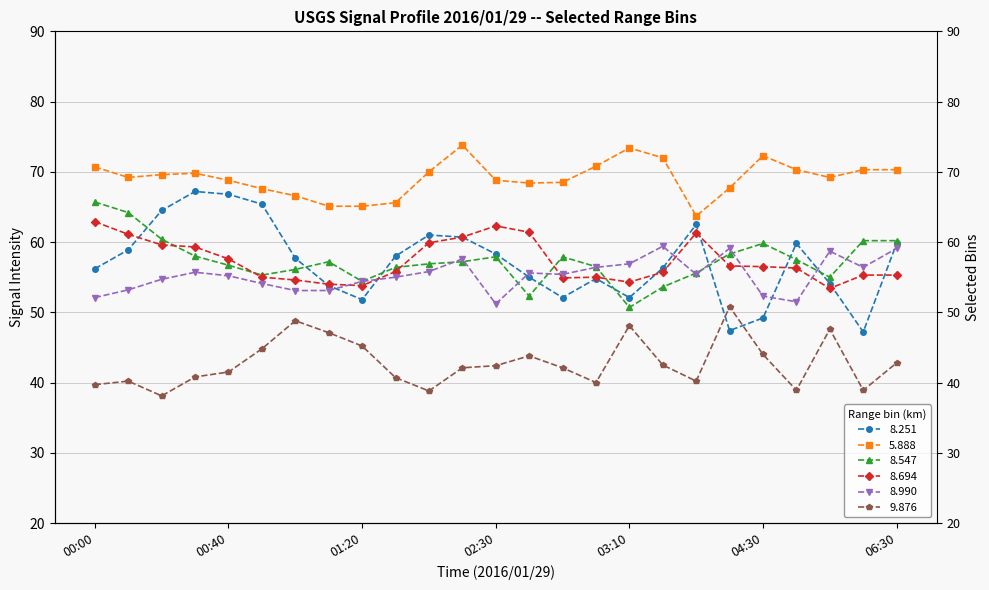

What is the sum of all   8.251 values?

1430.6